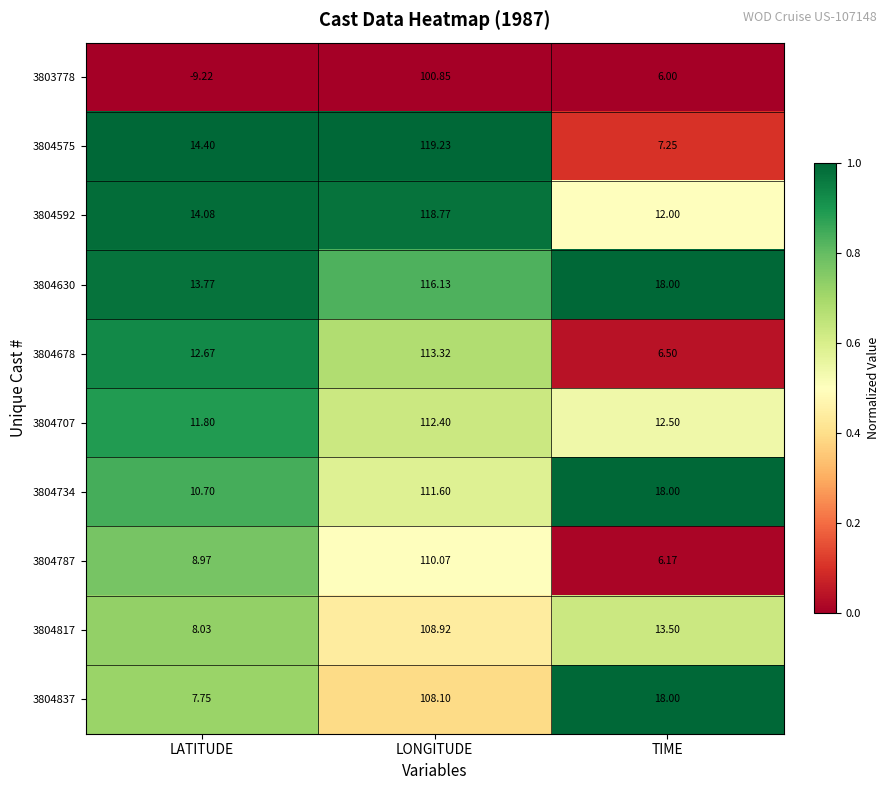

Which label corresponds to the largest value in the chart?

LONGITUDE